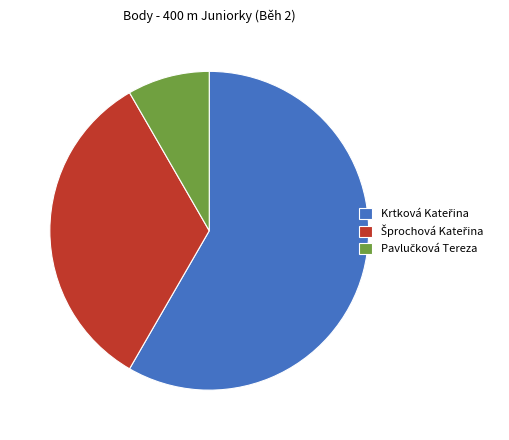

Does any single category account for the majority?

Yes